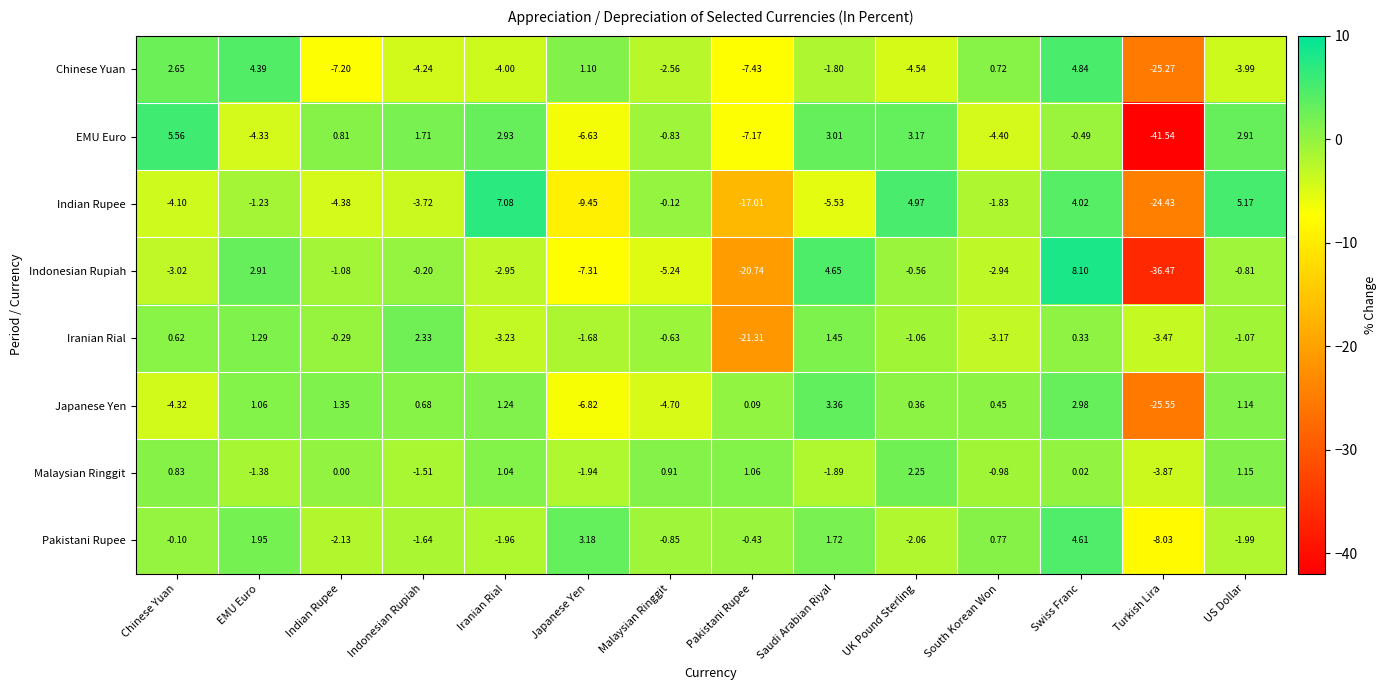

List the labels in order of Iranian Rial value, smallest first.

Pakistani Rupee, Turkish Lira, Iranian Rial, South Korean Won, Japanese Yen, US Dollar, UK Pound Sterling, Malaysian Ringgit, Indian Rupee, Swiss Franc, Chinese Yuan, EMU Euro, Saudi Arabian Riyal, Indonesian Rupiah